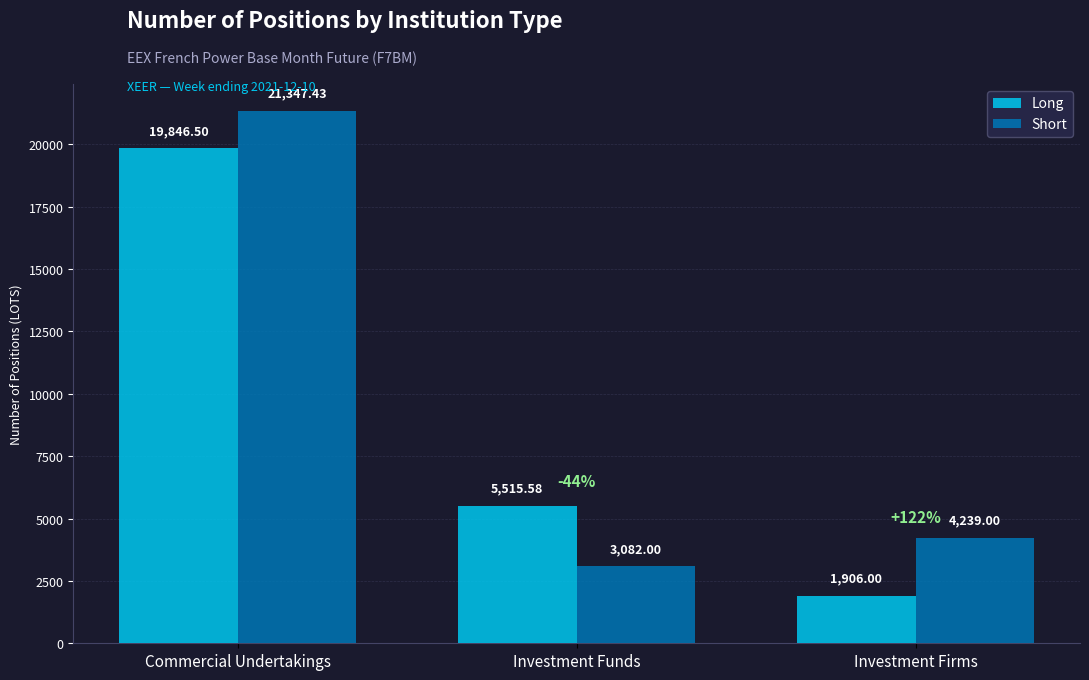

Which series changed the most between Commercial Undertakings and Investment Funds?

Short